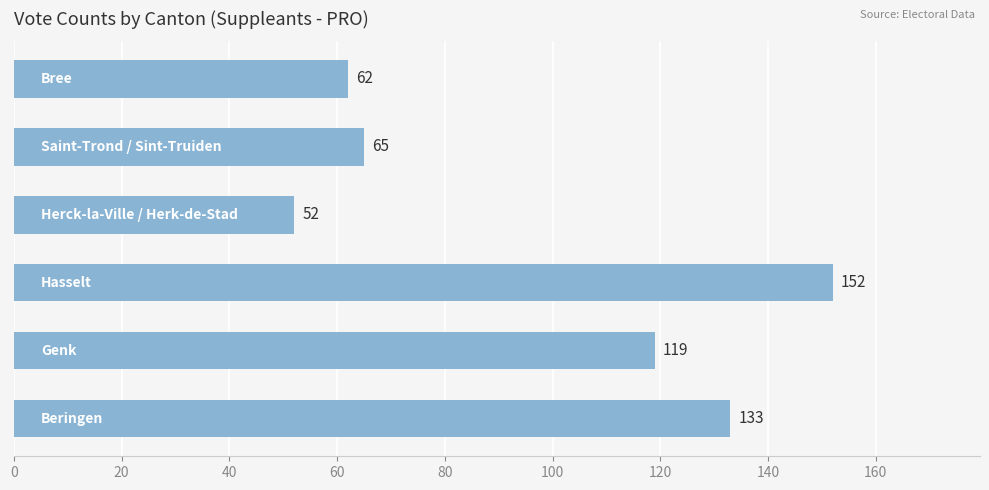

What is the smallest value displayed?

52